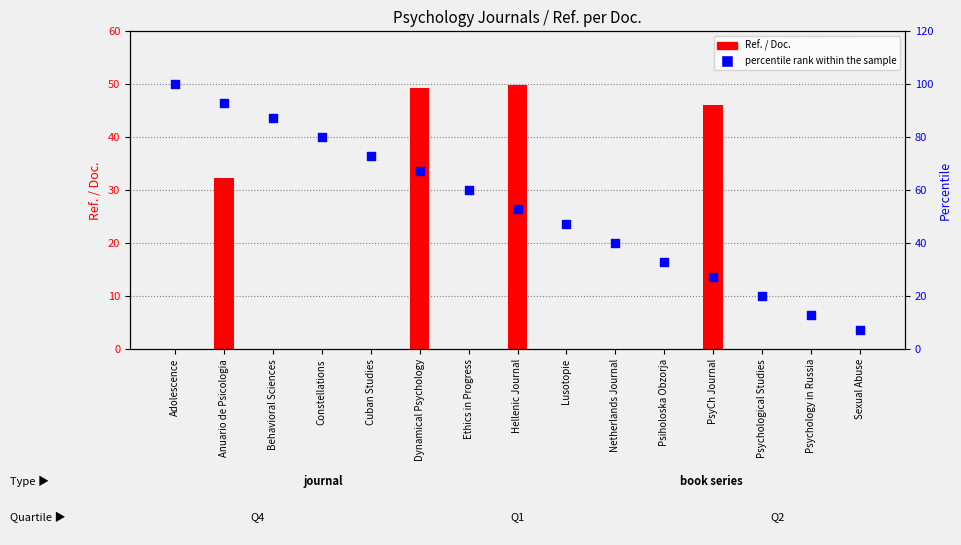

What are all the series names shown in the legend?

Ref. / Doc., Percentile rank within the sample